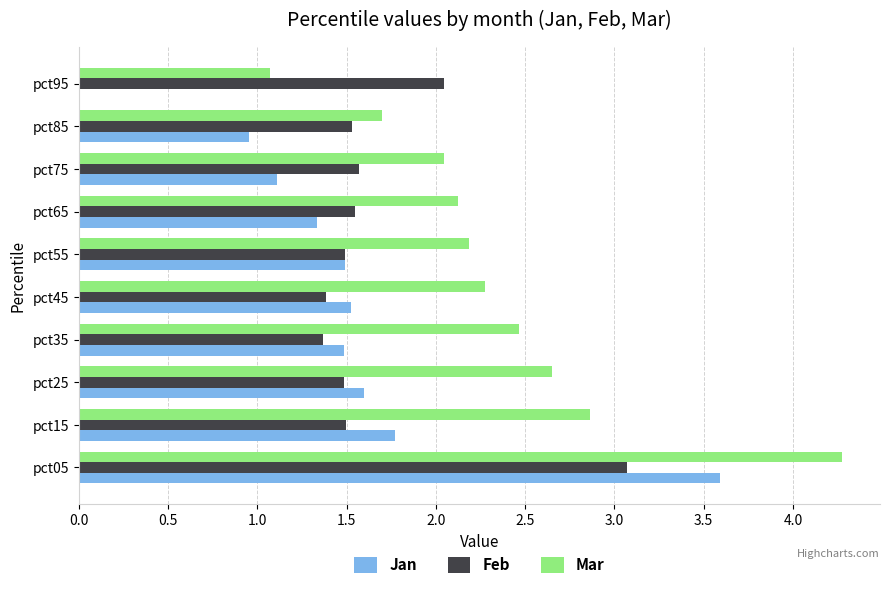

How many series are shown in this chart?

3